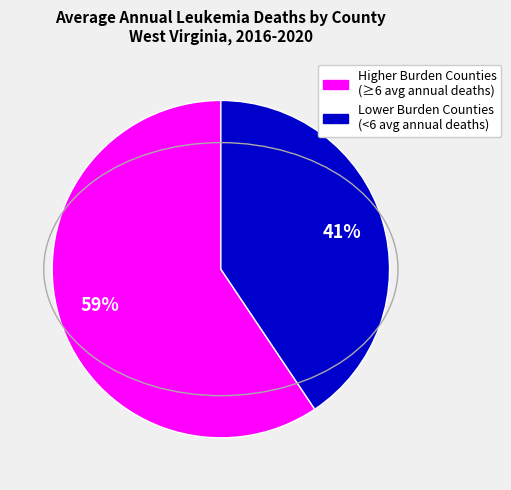

Is there any slice that represents more than half of the pie?

Yes